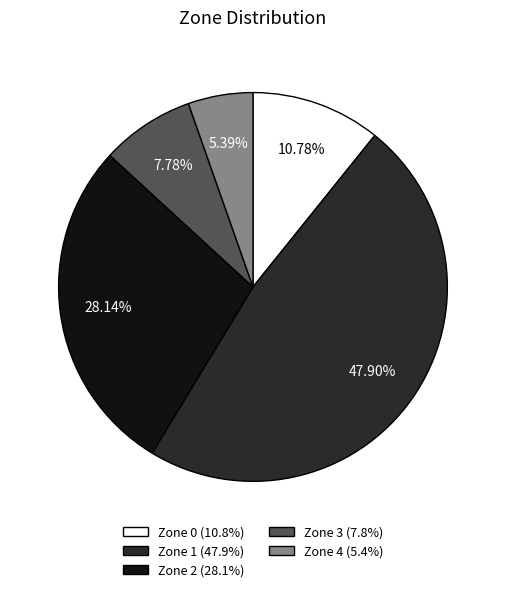

Count the number of slices in the pie.

5